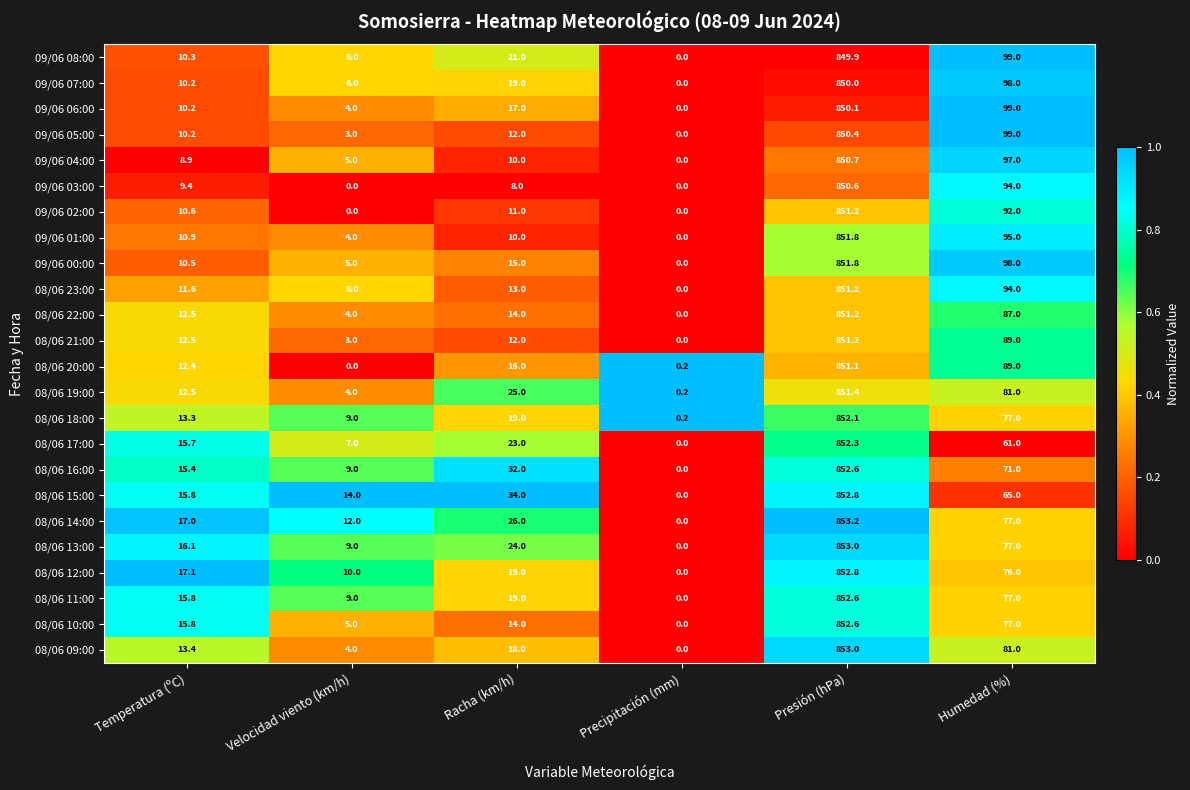

Which series changed the most between Velocidad viento (km/h) and Precipitación (mm)?

08/06 15:00